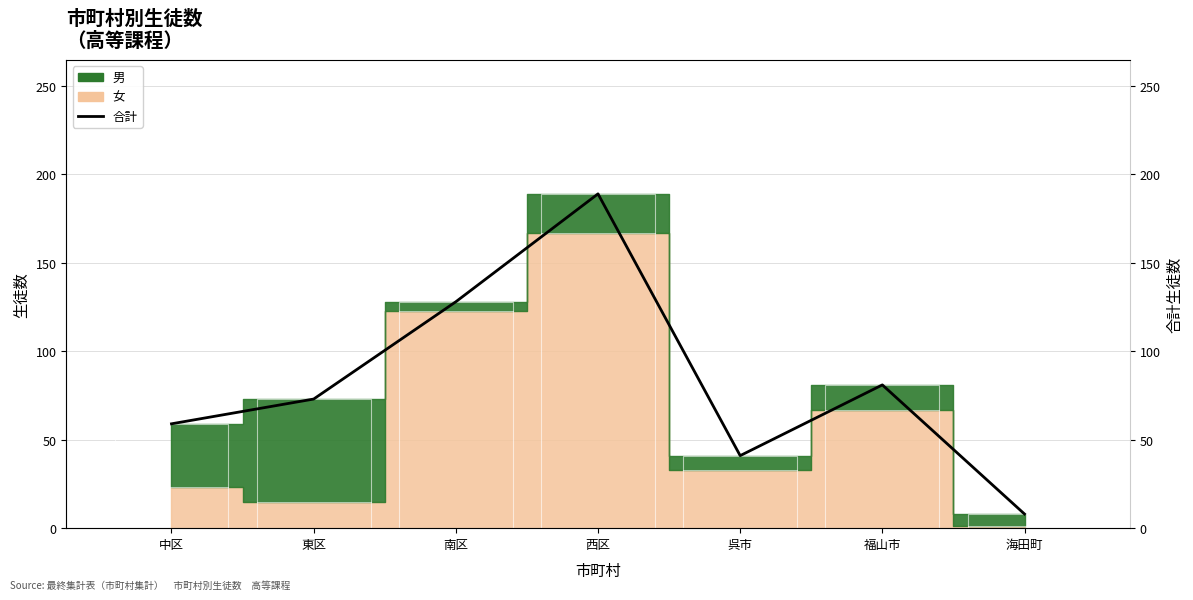

Reading left to right, transcribe all the data shown in this chart.

中区=59	東区=73	南区=128	西区=189	呉市=41	福山市=81	海田町=8